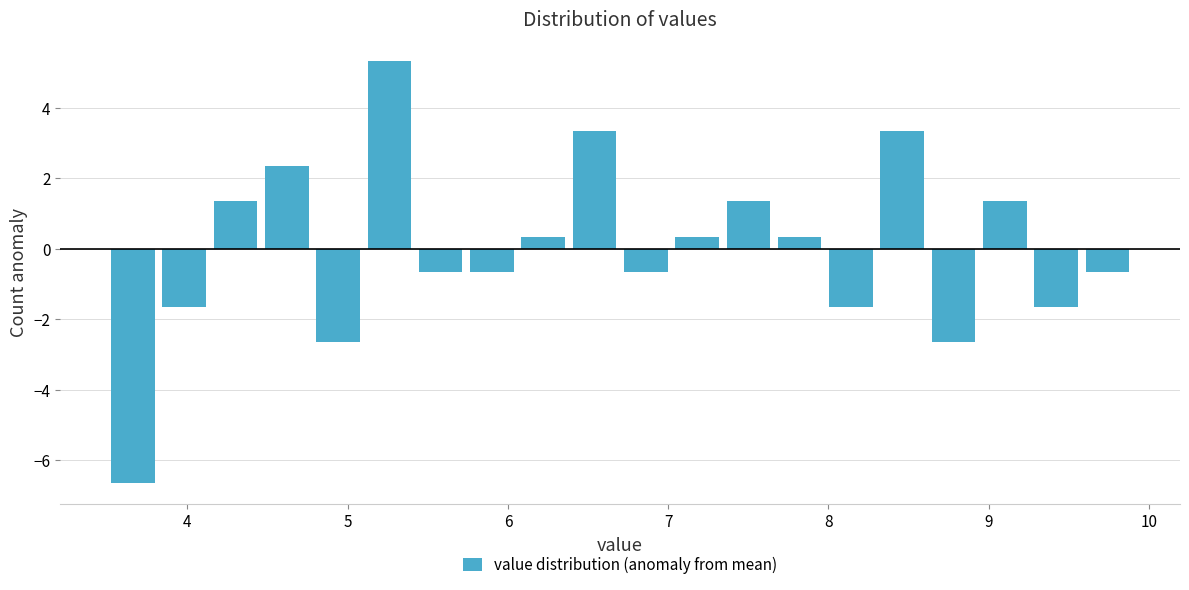

Read against the x-axis, roughly where is the centre of the tallest bar?

5.3